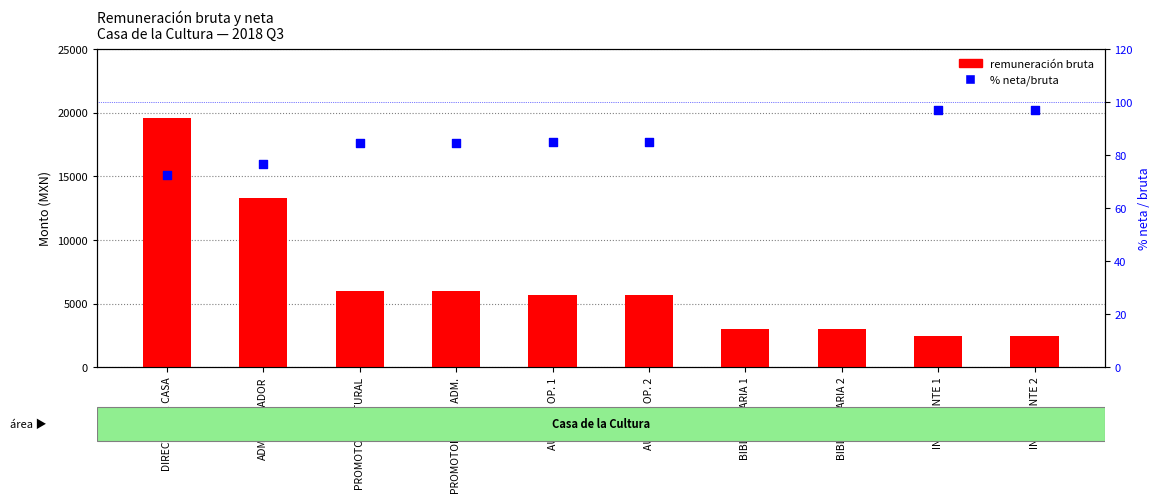

At which category is the sum across all series the highest?

DIRECTOR DE CASA